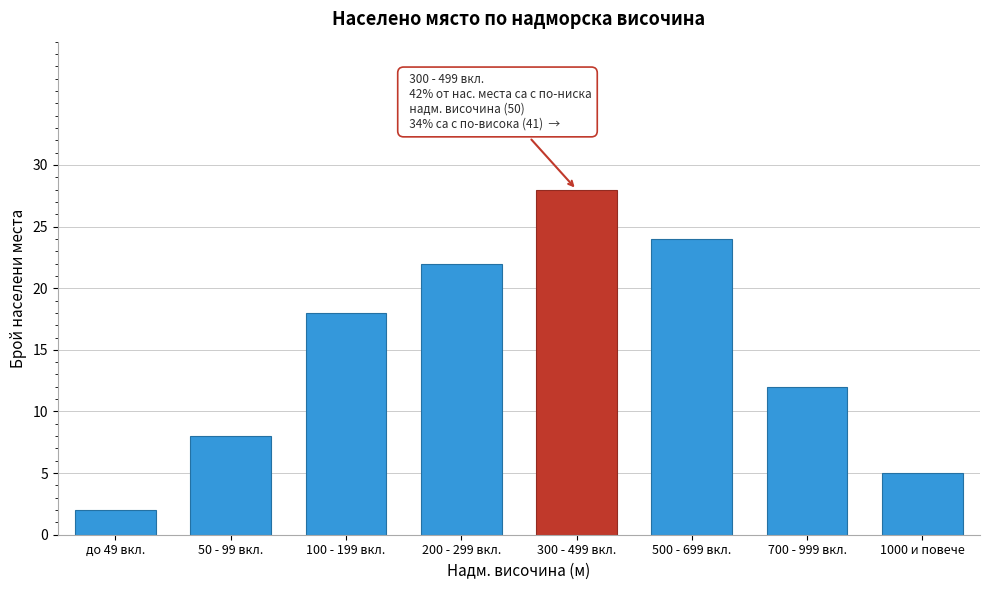

Reading left to right, extract all data points from this chart.

до 49 вкл.=2	50 - 99 вкл.=8	100 - 199 вкл.=18	200 - 299 вкл.=22	300 - 499 вкл.=28	500 - 699 вкл.=24	700 - 999 вкл.=12	1000 и повече=5